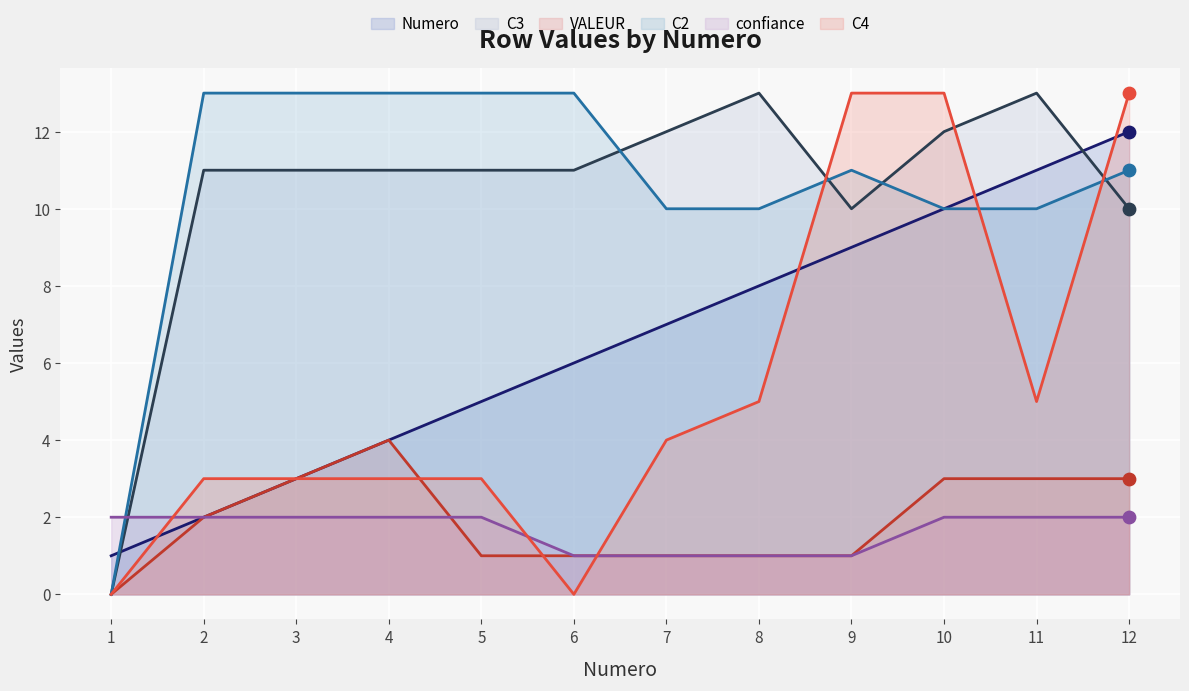

What are all the series names shown in the legend?

Numero, C3, VALEUR, C2, confiance, C4